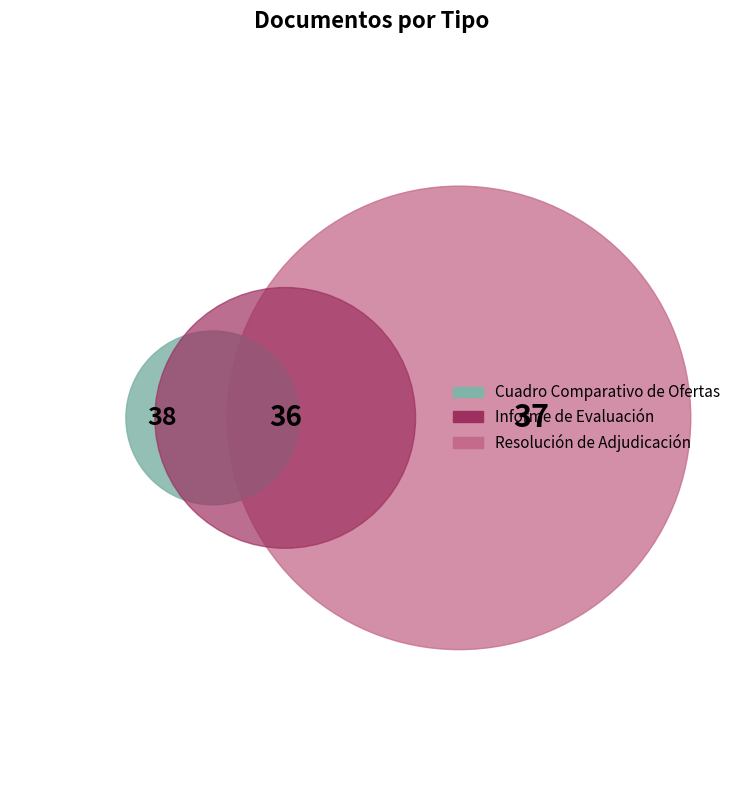

To the nearest percent, what is the average slice percentage?

33%